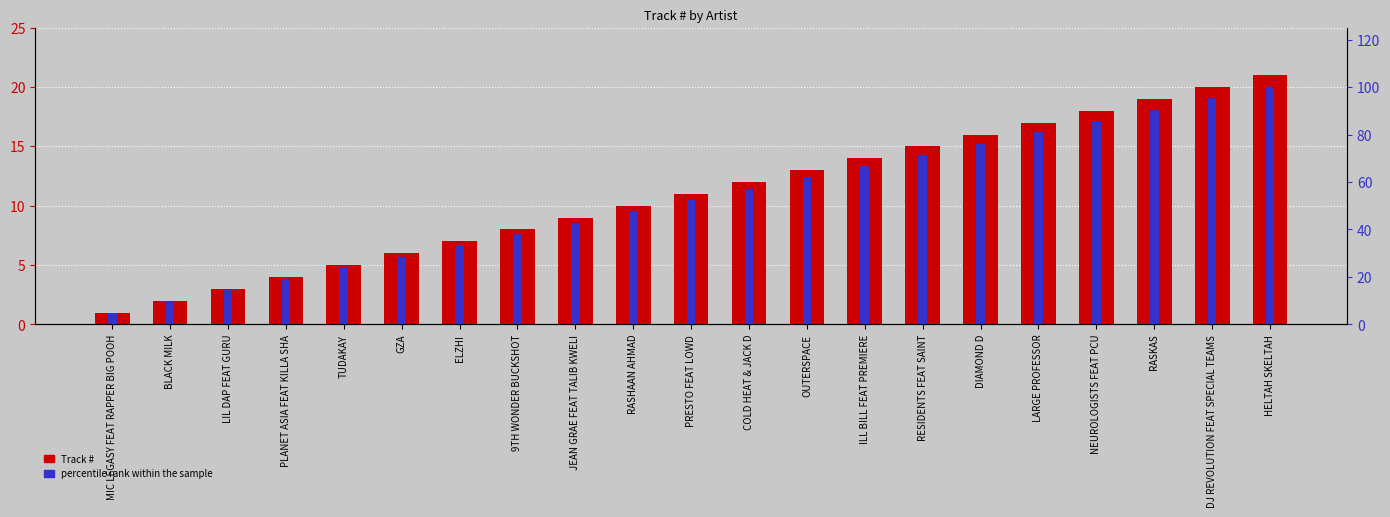

What is the average value of the percentile rank within the sample series?

52.4